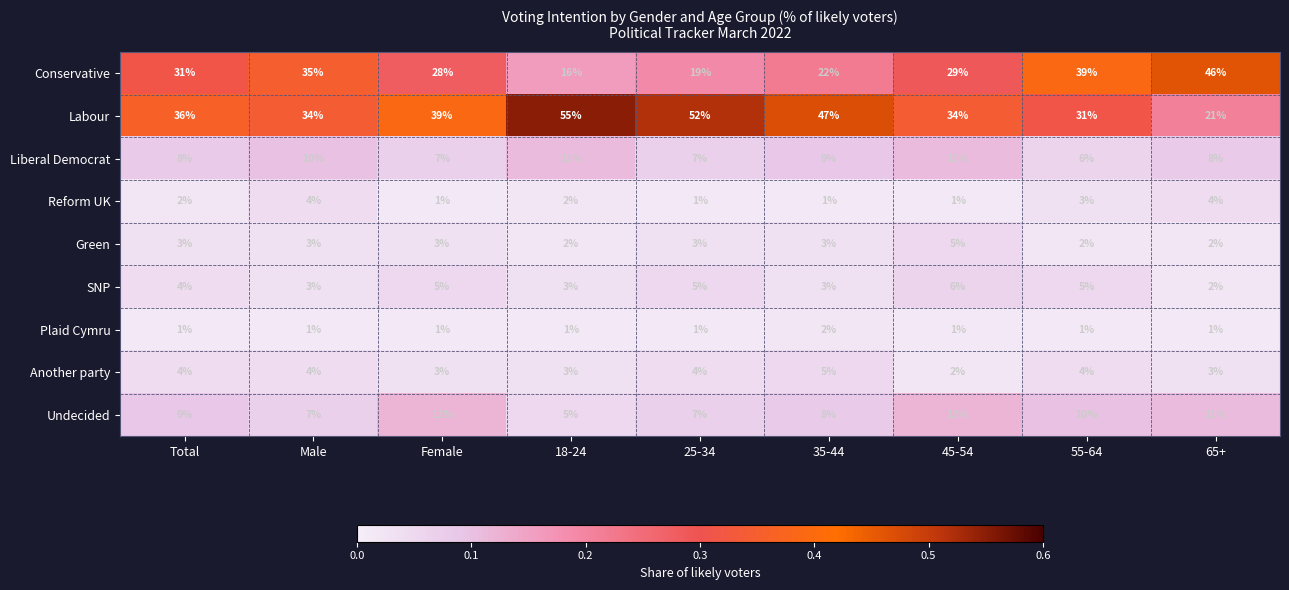

What is the difference between the highest and lowest values at 55-64?

38